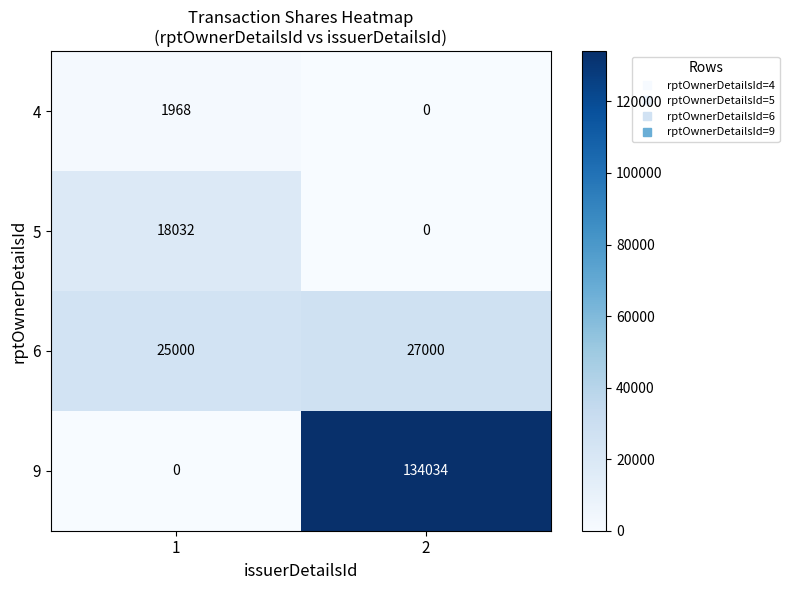

What is the minimum value for 6?

25000